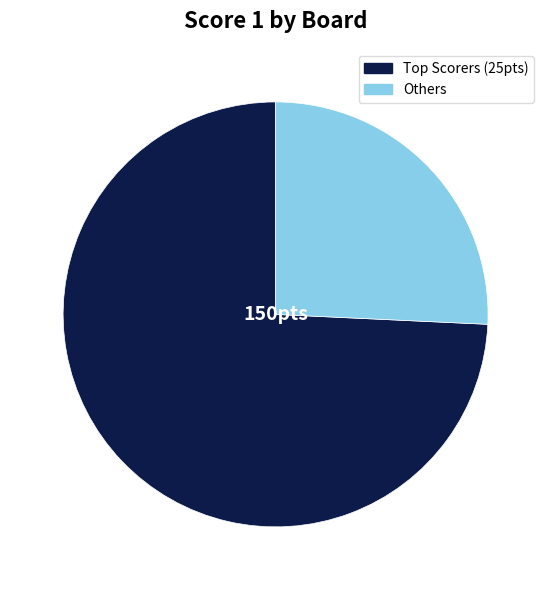

Does any single category account for the majority?

Yes